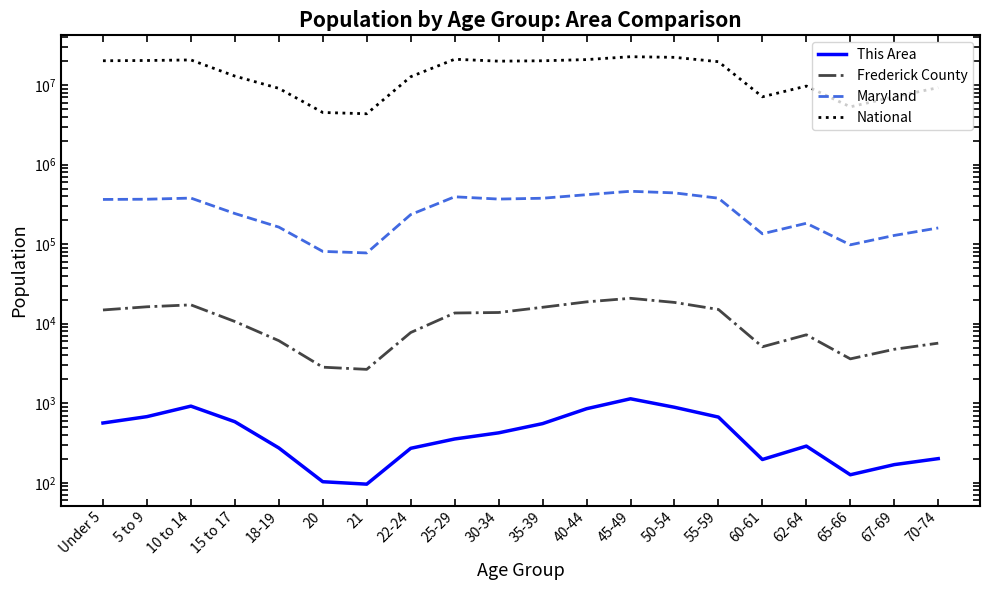

How many values in the Frederick County series are below 13617?

10